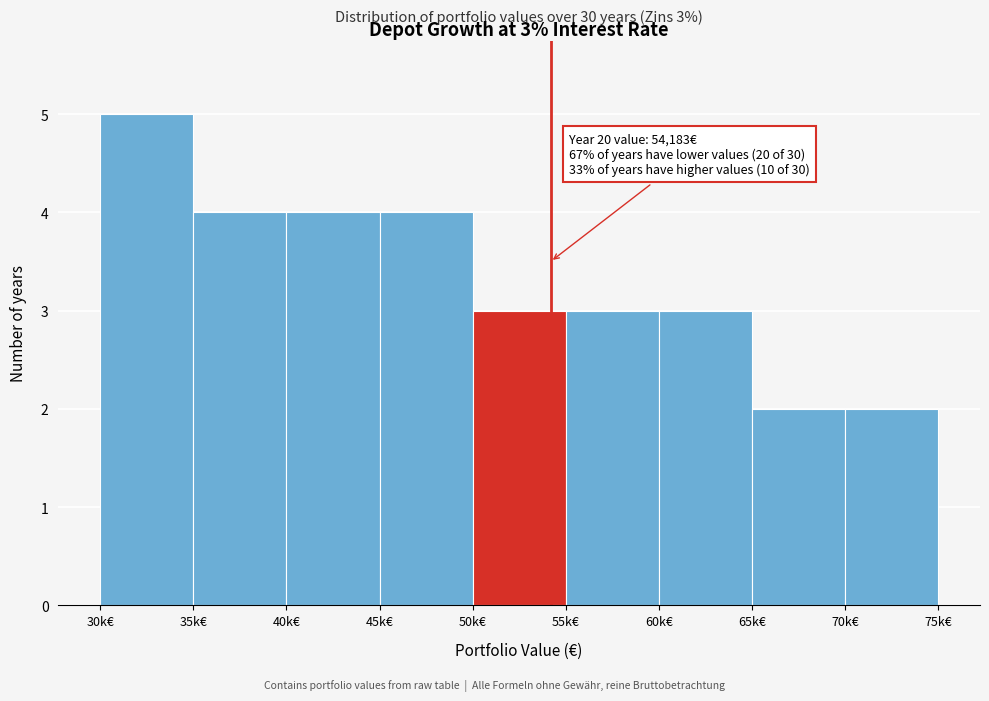

Reading right to left, extract all data points from this chart.

2	2	3	3	3	4	4	4	5